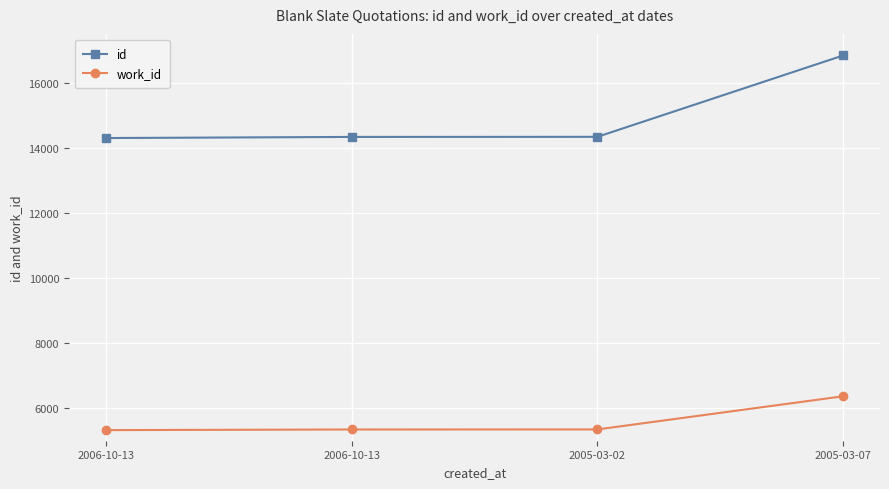

What is the difference between the maximum and minimum values in the work_id series?

1040